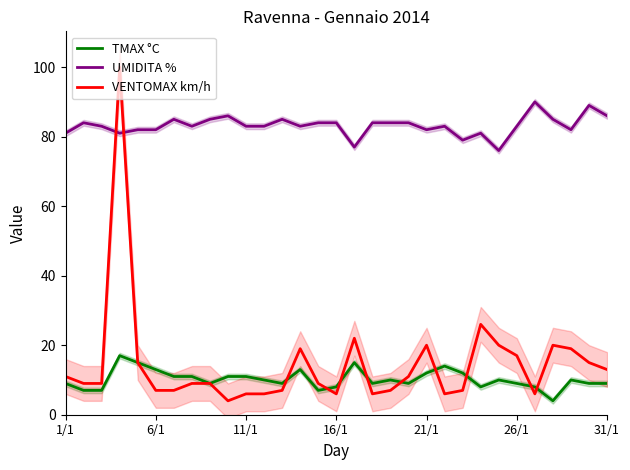

How many lines are shown in the chart?

3